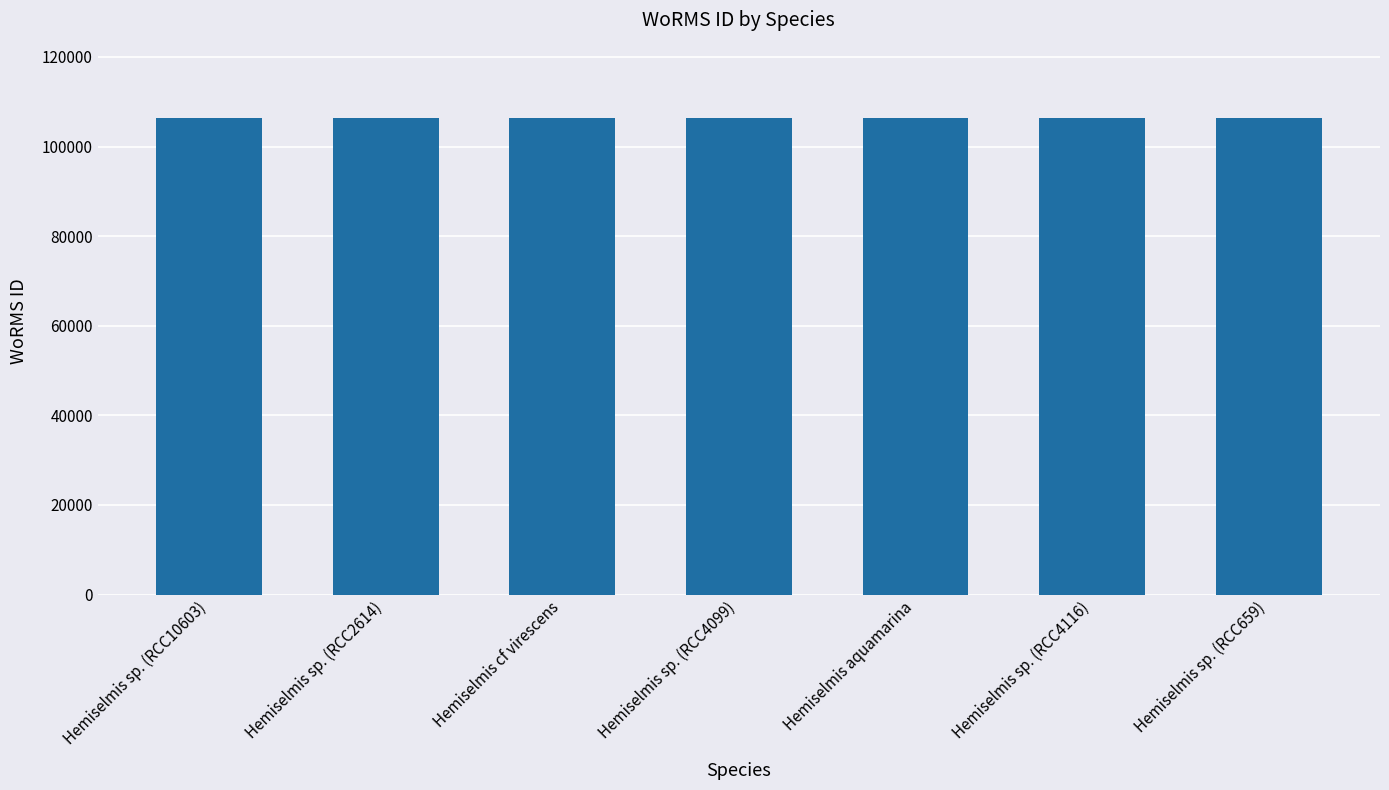

Are the bars grouped side by side (vs. stacked)?

No